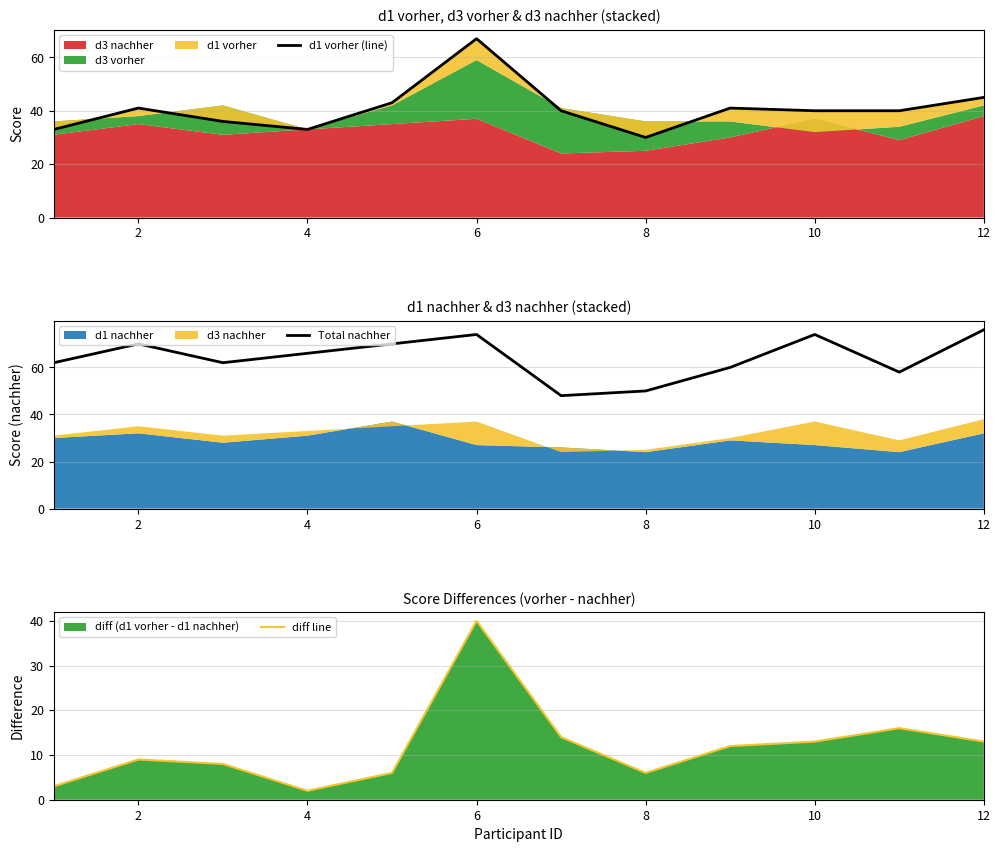

The Total nachher series shows 34 at 8. True or false?

False